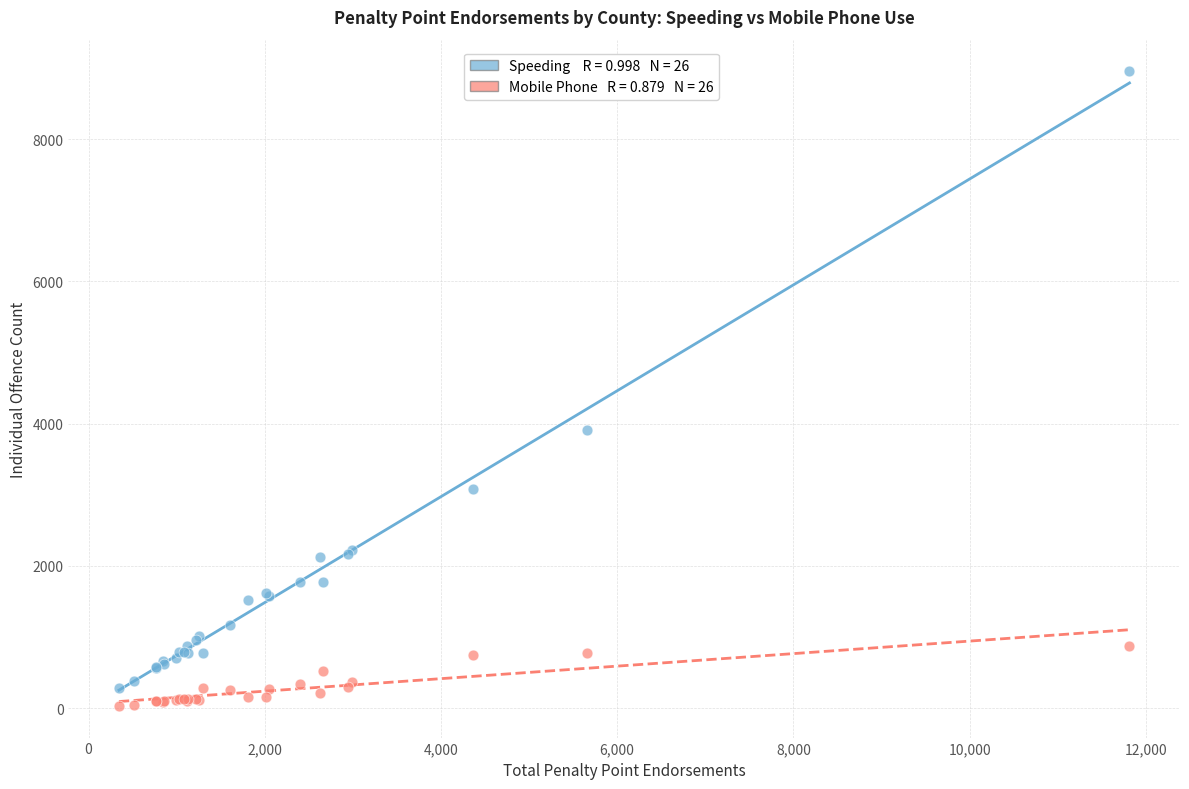

Across all series, what Y value is closest to 4492?

3908